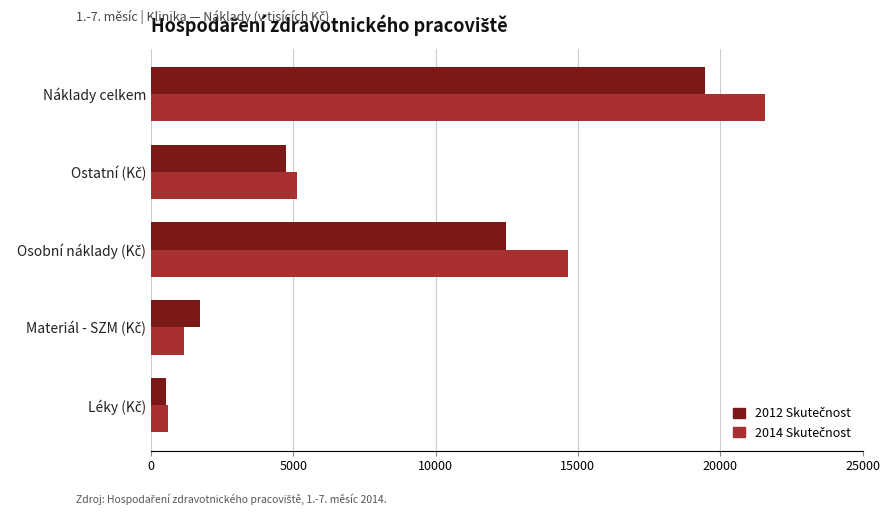

At which category is the sum across all series the highest?

Náklady celkem